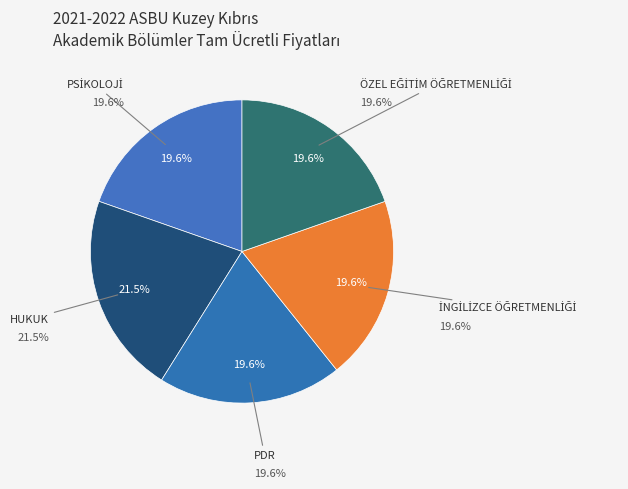

Count the number of slices in the pie.

5